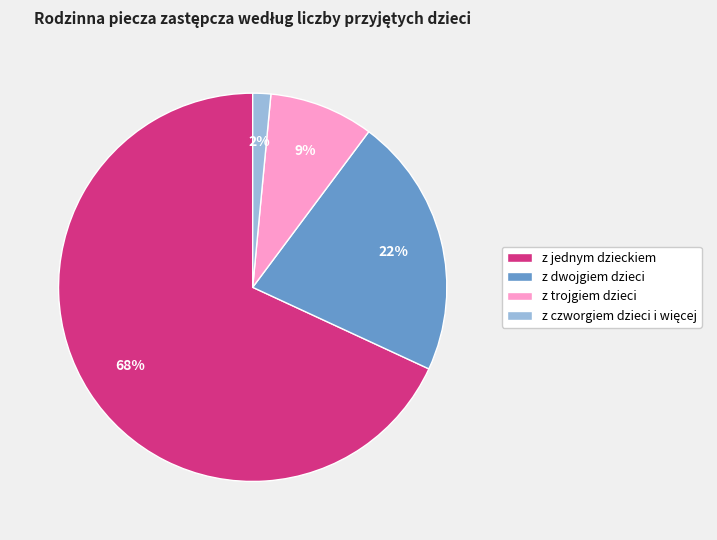

To the nearest percent, what is the average slice percentage?

25%